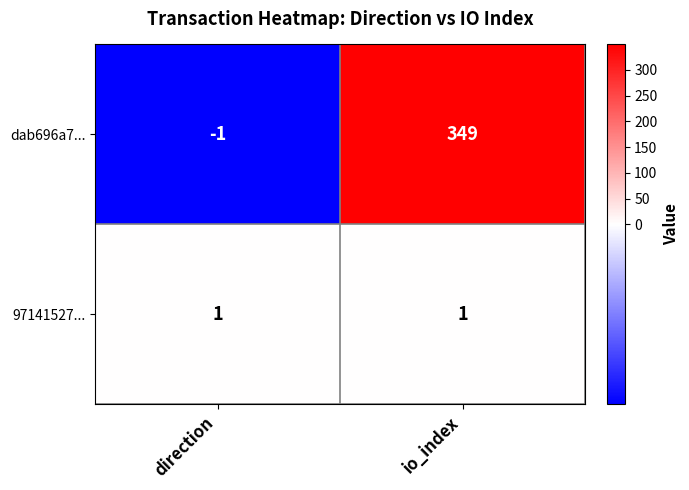

Which series has the largest total across all categories?

dab696a7...